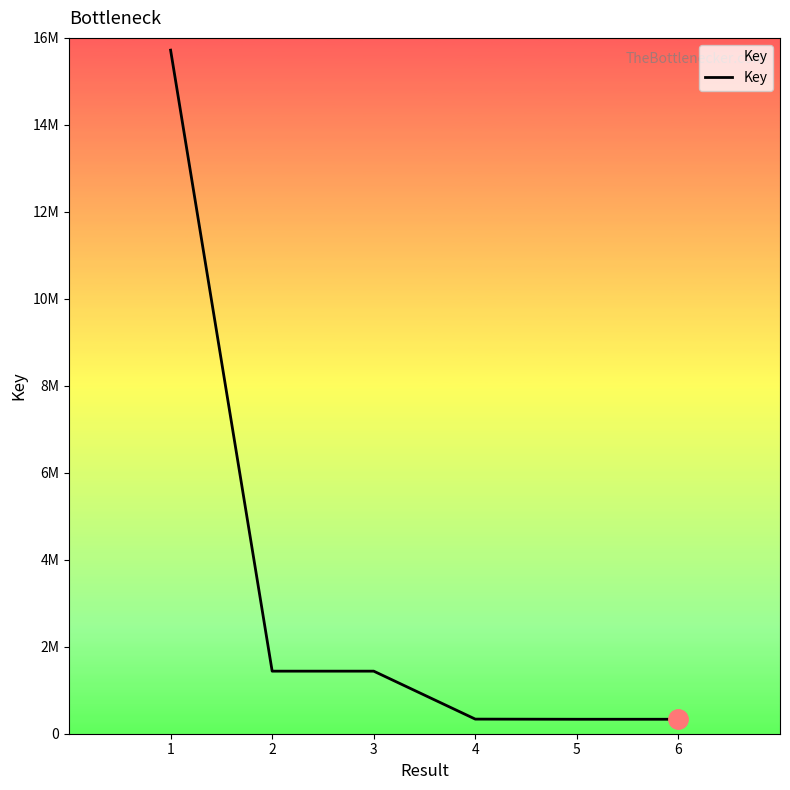

Read the value at 3, to the nearest 10.

1438620